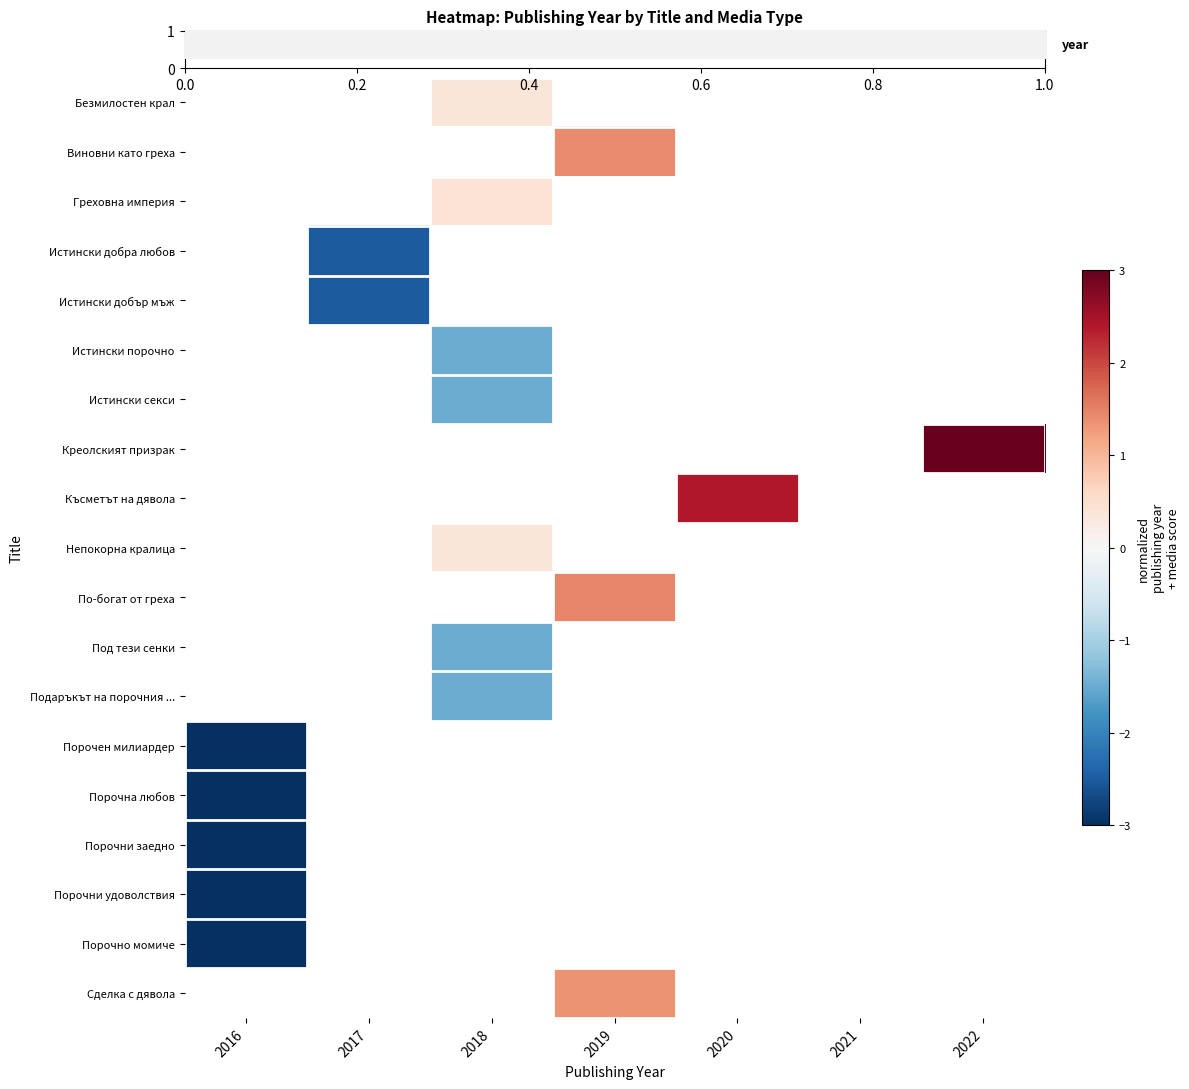

How many categories are shown in the chart?

7